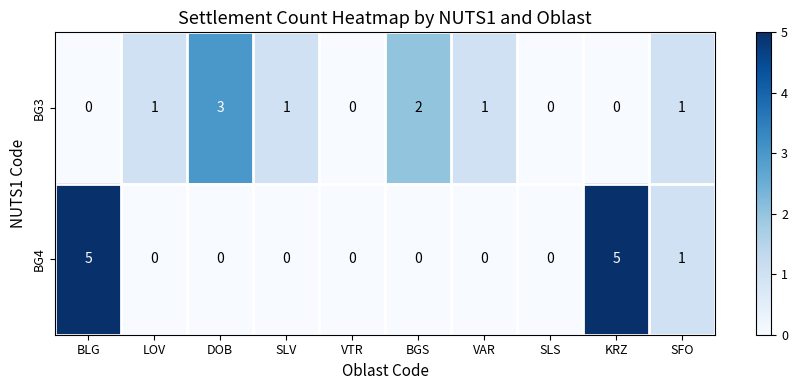

Rank the series by their average value, from highest to lowest.

BG4, BG3